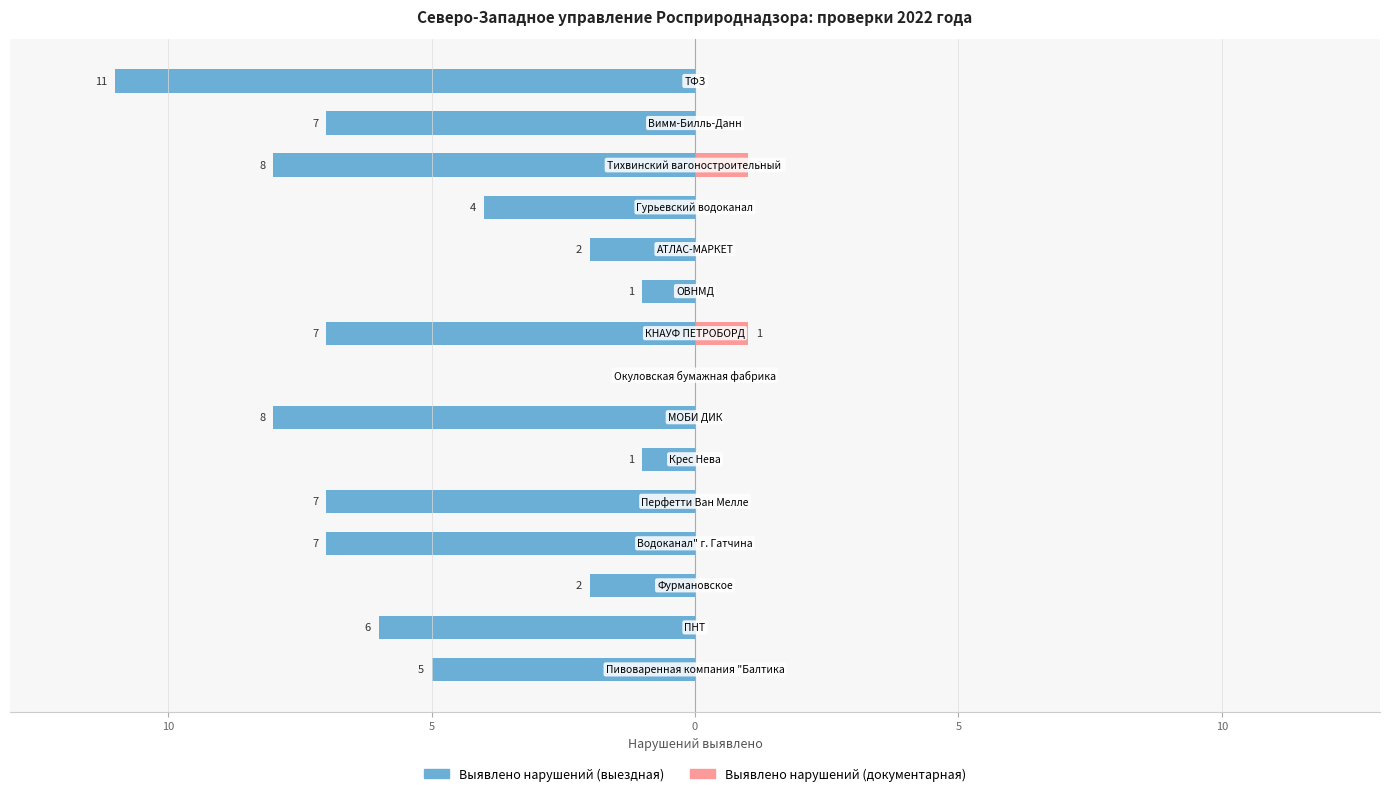

What is the difference between the Выявлено нарушений (выездная) values at 8 and 12?

1